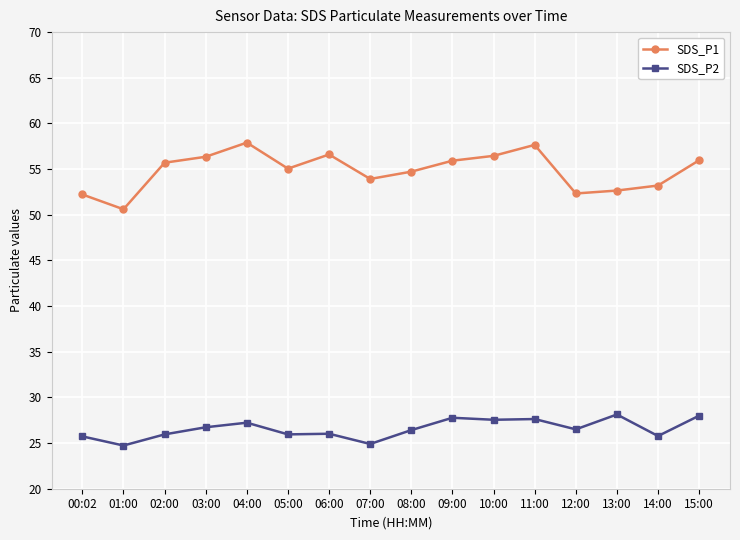

Where is the first local minimum for SDS_P1?

01:00